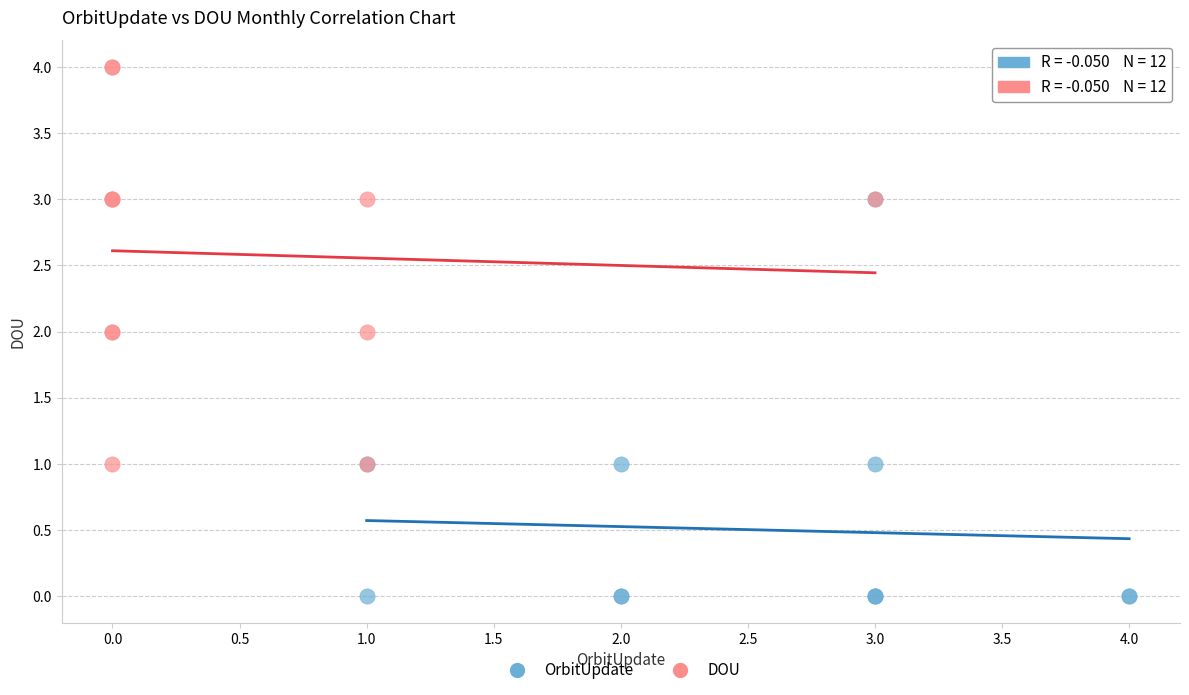

Which series contains the highest Y value?

DOU